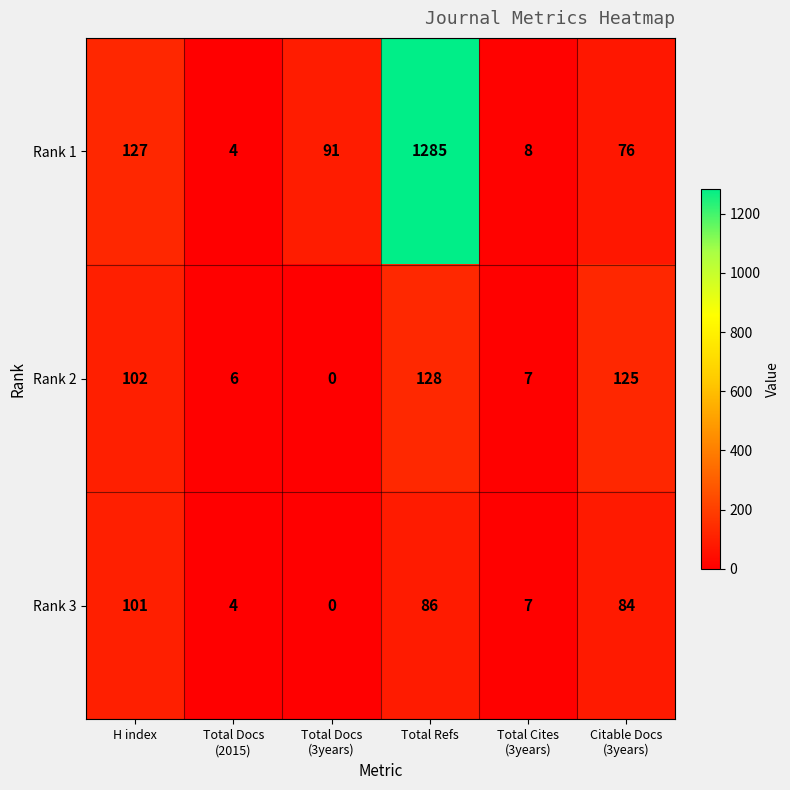

Reading right to left, list all the values displayed in this chart.

Rank 1: 76	8	1285	91	4	127
Rank 2: 125	7	128	0	6	102
Rank 3: 84	7	86	0	4	101